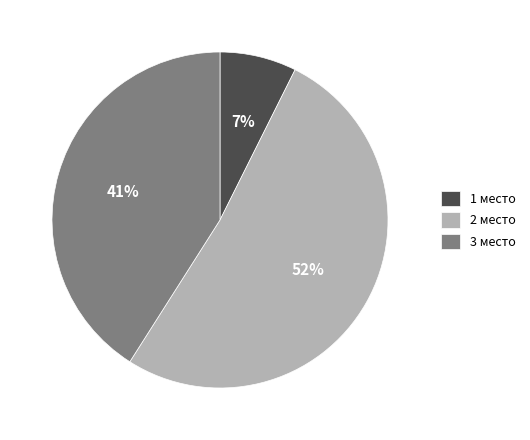

Rank the categories by value from lowest to highest.

1 место, 3 место, 2 место